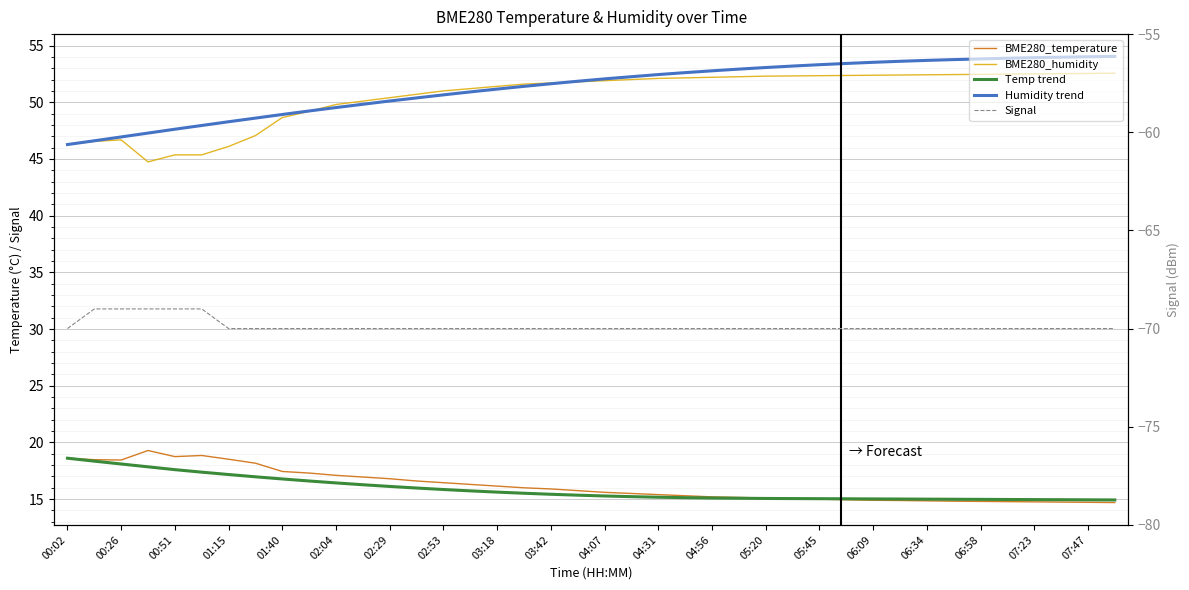

Which series has the largest range (max minus min)?

BME280_humidity